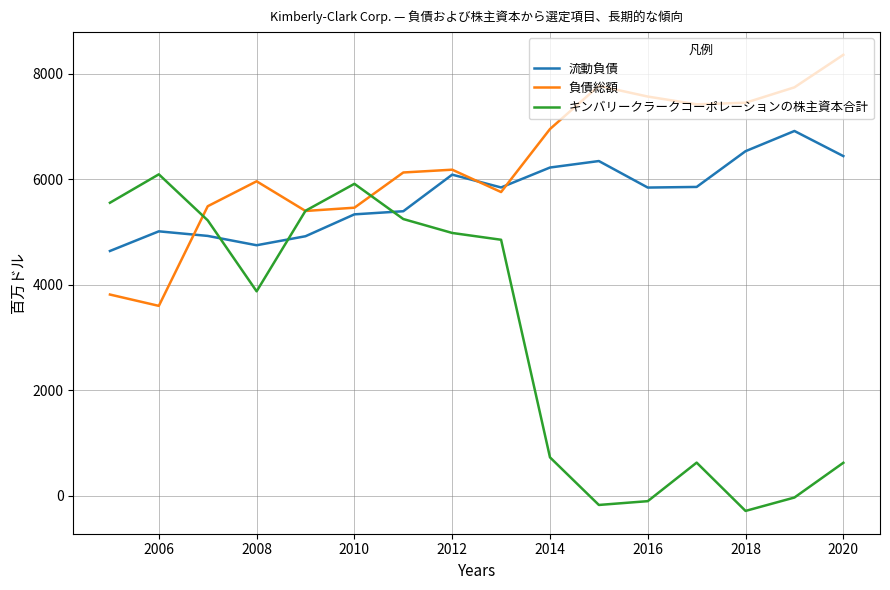

List the series in order of their overall mean, highest first.

負債総額, 流動負債, キンバリークラークコーポレーションの株主資本合計